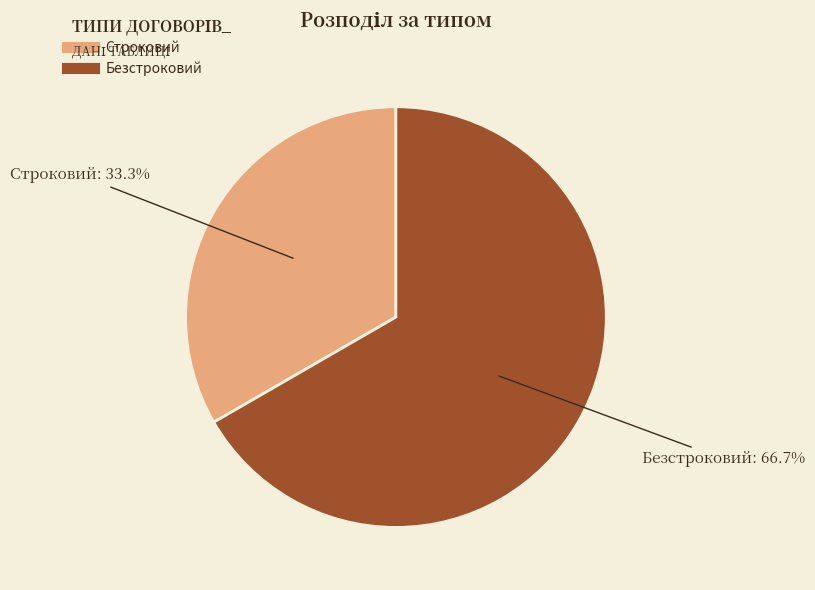

Combined, what portion of the pie is Строковий and Безстроковий?

100.0%